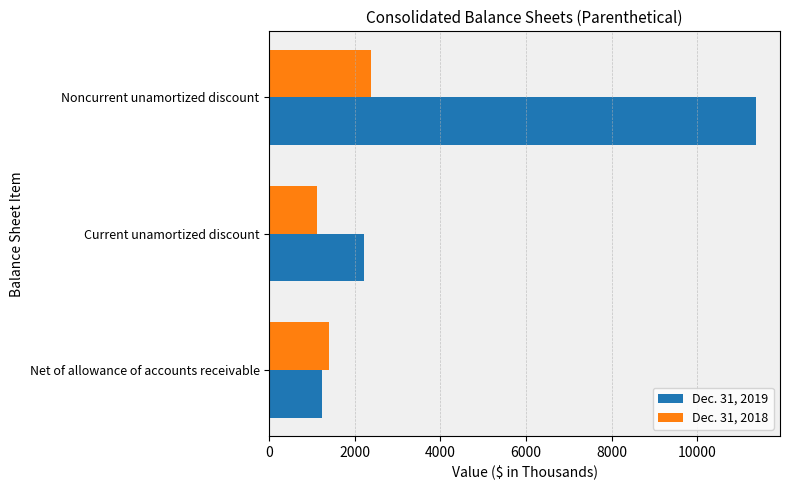

Where is Dec. 31, 2019 nearest to the value 6303?

Current unamortized discount